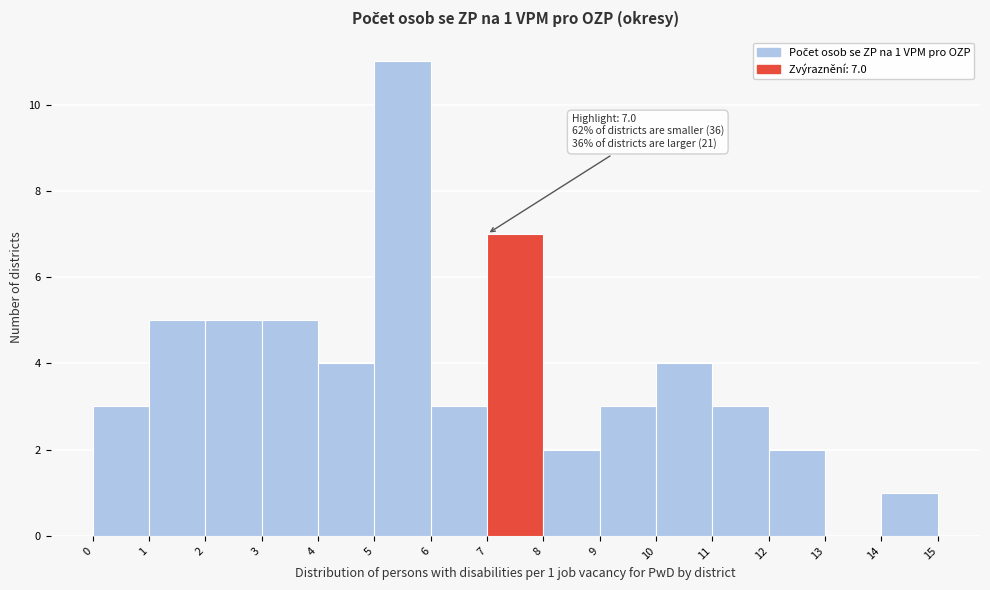

Which range on the x-axis has the tallest bar?

5 to 6